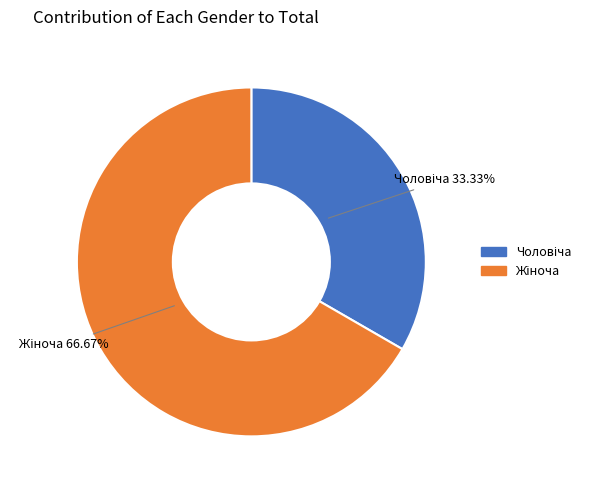

Is there a majority slice in this chart?

Yes